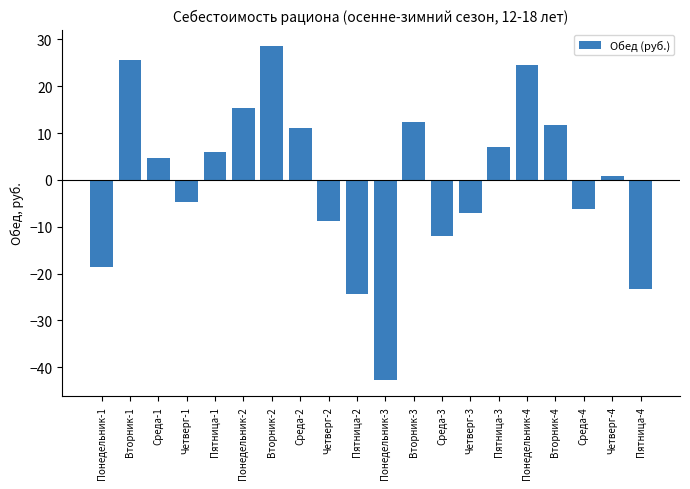

What is the minimum value shown in the chart?

-42.7